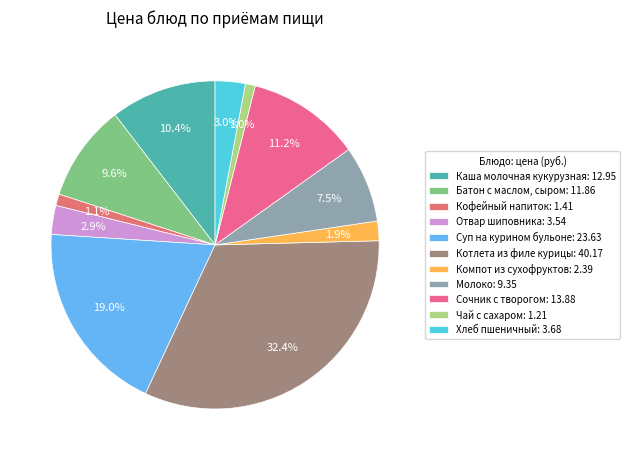

What is the change in value from Батон с маслом, сыром to Суп на курином бульоне?

+11.8